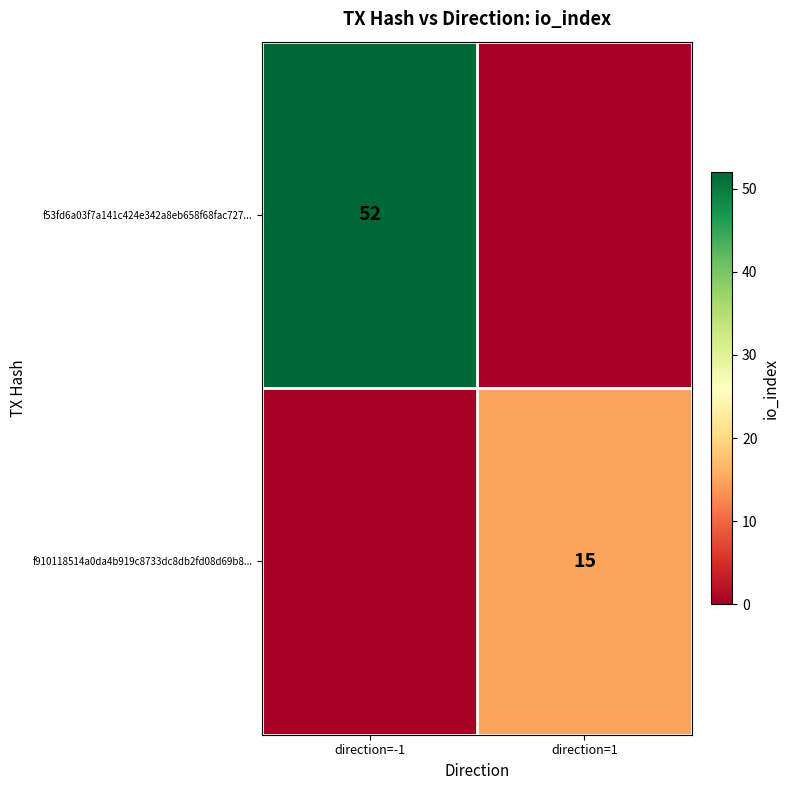

The f910118514a0da4b919c8733dc8db2fd08d69b8... series shows 24 at direction=1. True or false?

False